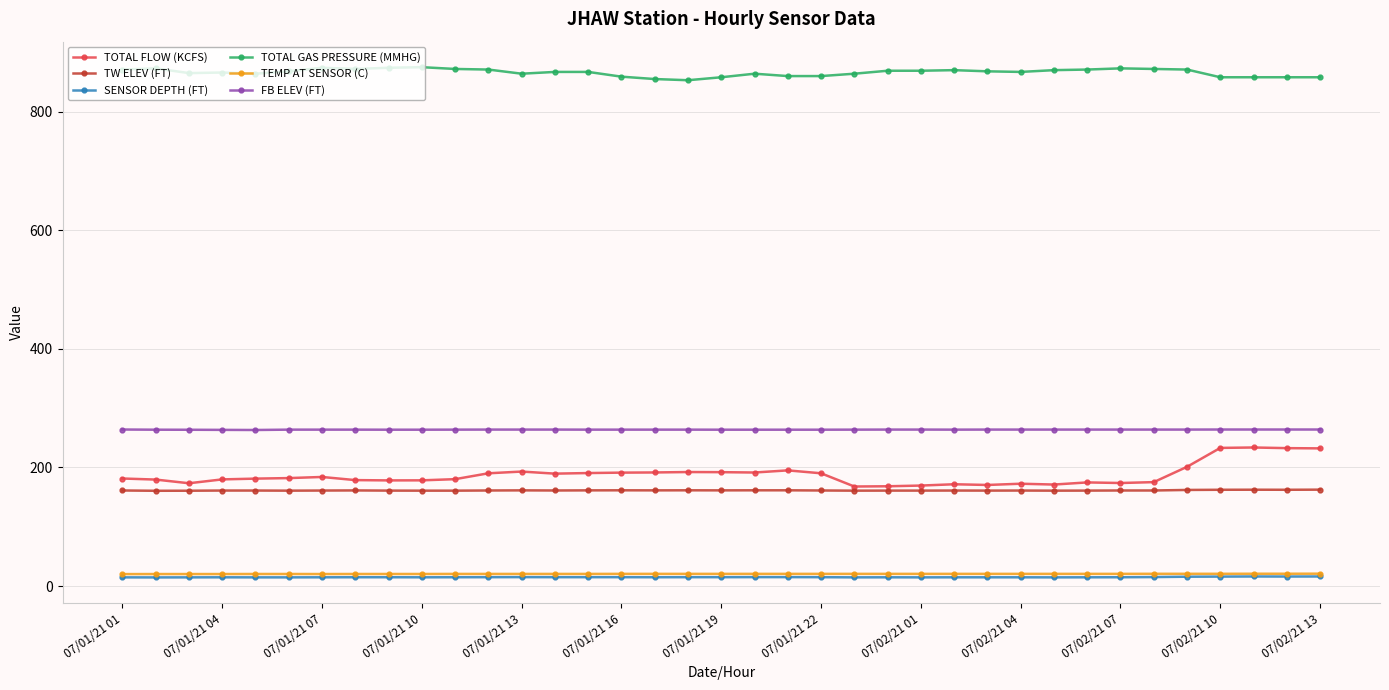

What is the value of the TW ELEV (FT) point at the 13th from the left?

161.4